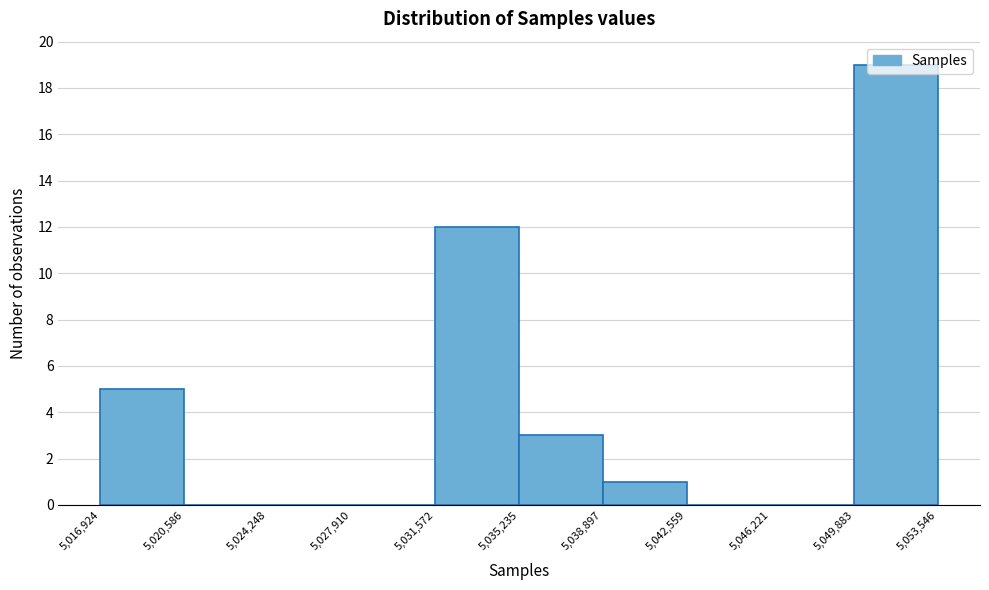

Reading left to right, list every bar in this chart as the range it spans on the x-axis followed by its height. The values are not printed on the chart, so give them approximately, as read against the axis.

5,016,924 to 5,020,586: 5
5,020,586 to 5,024,248: 0
5,024,248 to 5,027,910: 0
5,027,910 to 5,031,572: 0
5,031,572 to 5,035,235: 12
5,035,235 to 5,038,897: 3
5,038,897 to 5,042,559: 1
5,042,559 to 5,046,221: 0
5,046,221 to 5,049,883: 0
5,049,883 to 5,053,546: 19